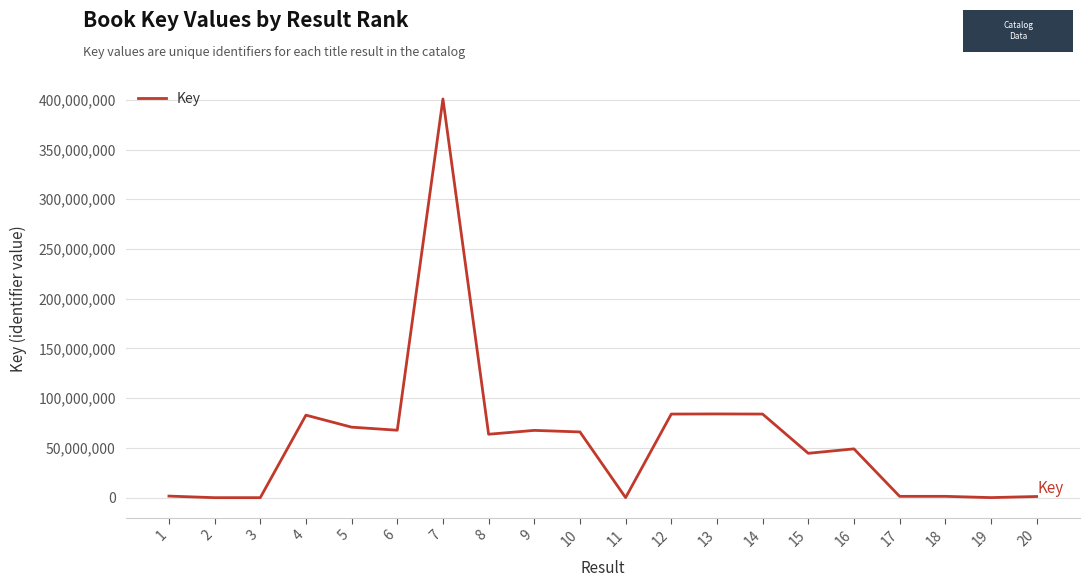

What is the difference between the values at 5 and 14?

13159669